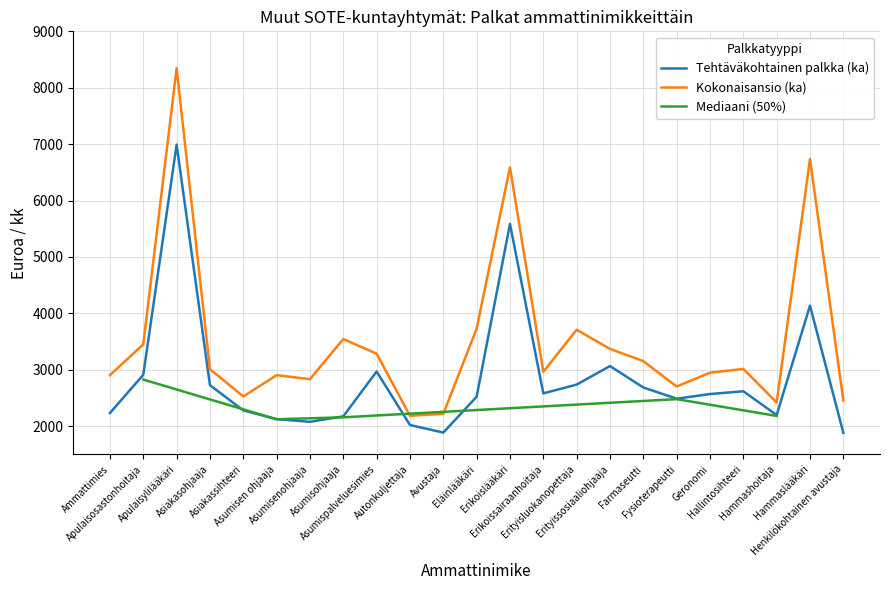

At how many categories does at least one series exceed 7919?

1